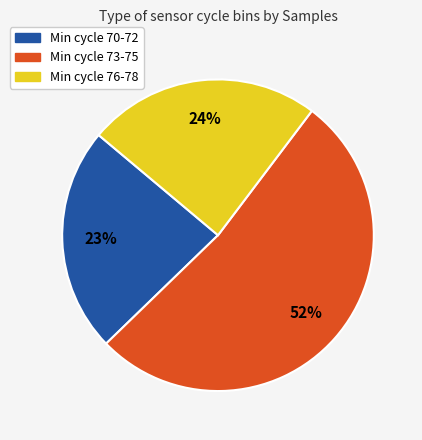

Count the number of slices in the pie.

3